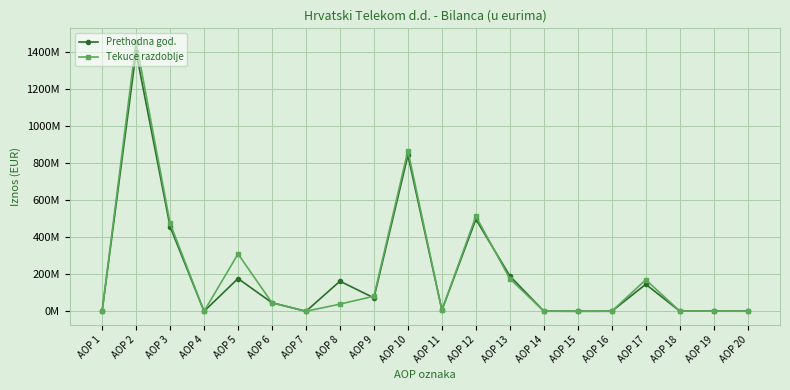

What are all the series names shown in the legend?

Prethodna god., Tekuce razdoblje